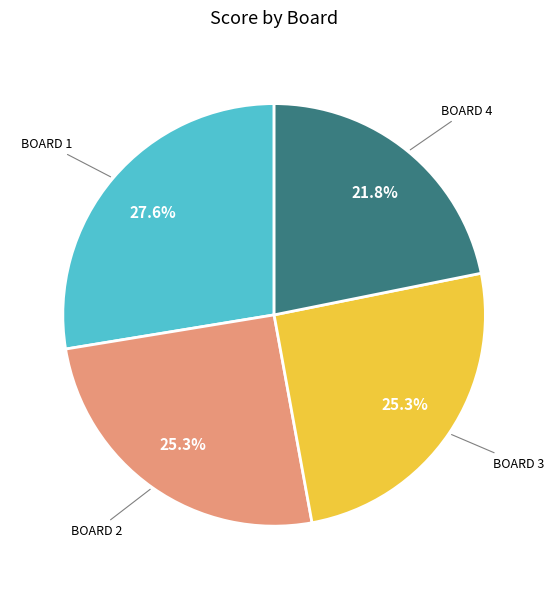

Is there a majority slice in this chart?

No